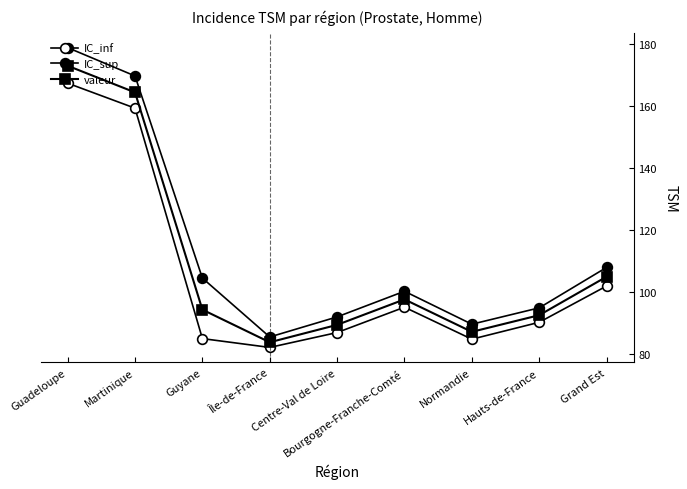

What is the sum of all valeur values?

987.7